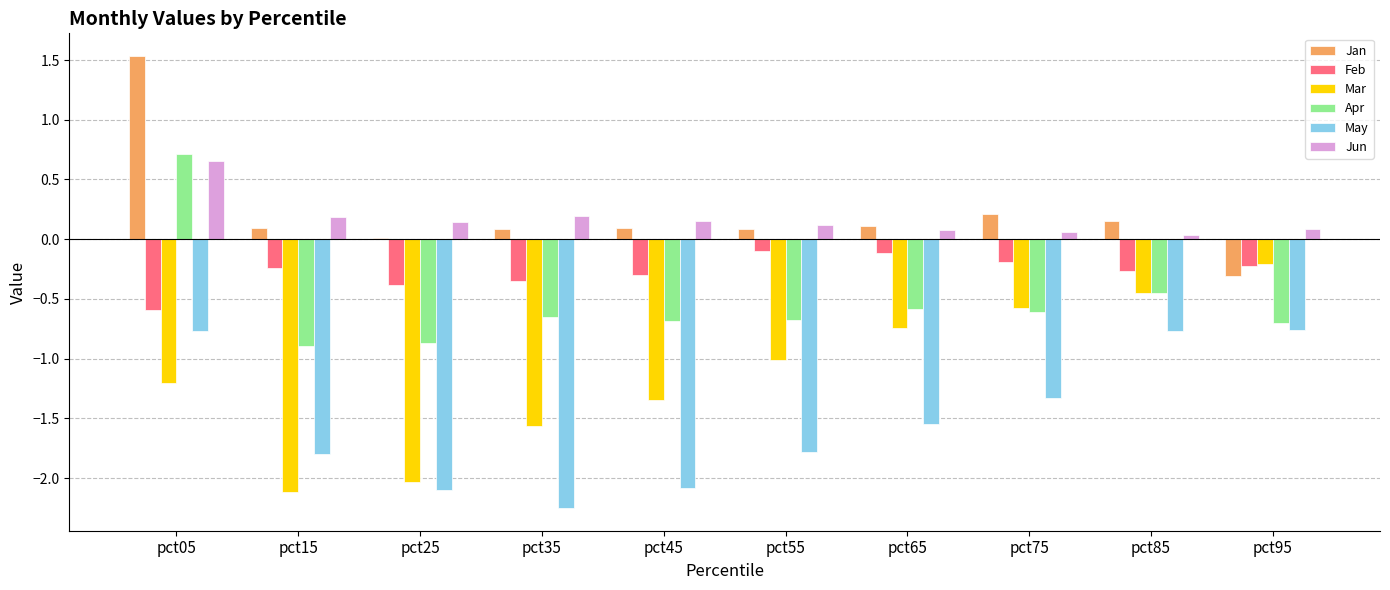

The Apr series shows -0.9 at pct25. True or false?

True